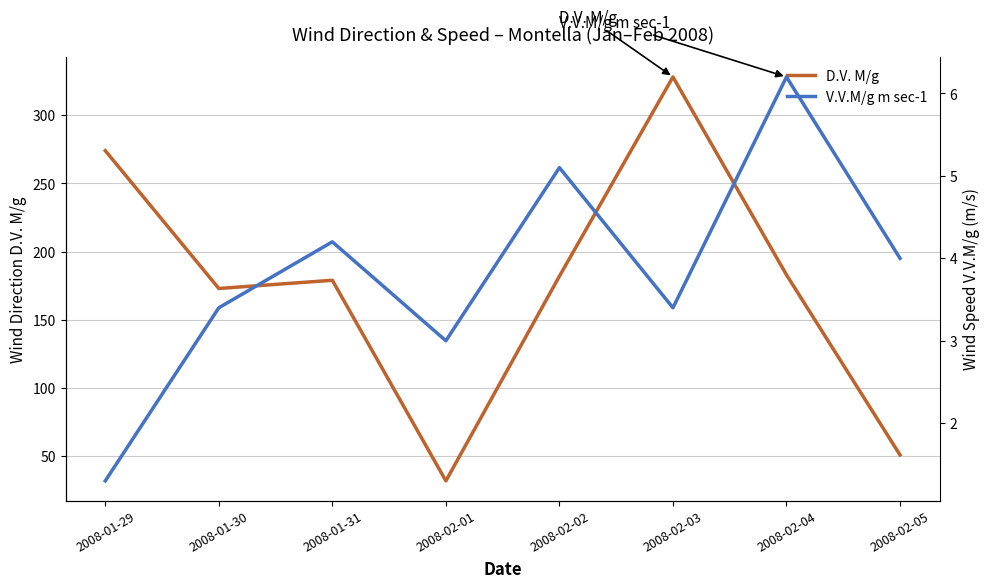

How many distinct data groups are displayed?

2